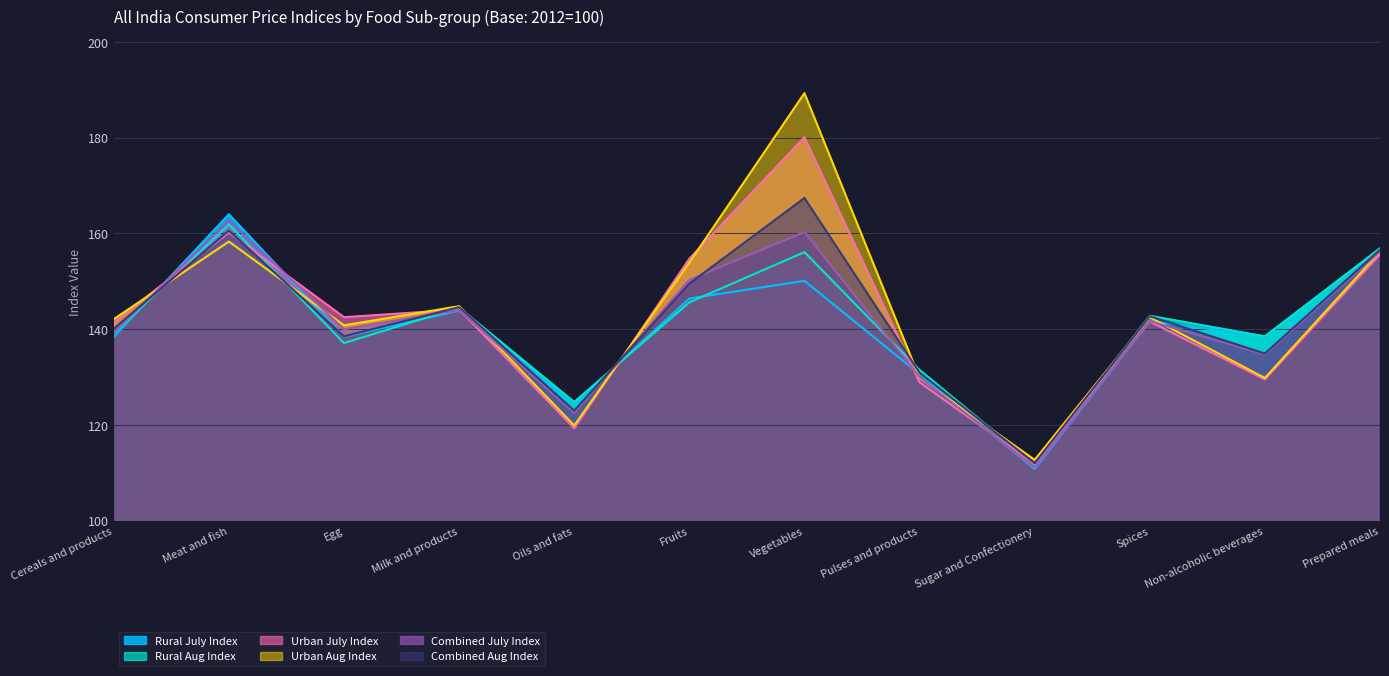

Is it true that Combined July Index equals 213.7 at Meat and fish?

False